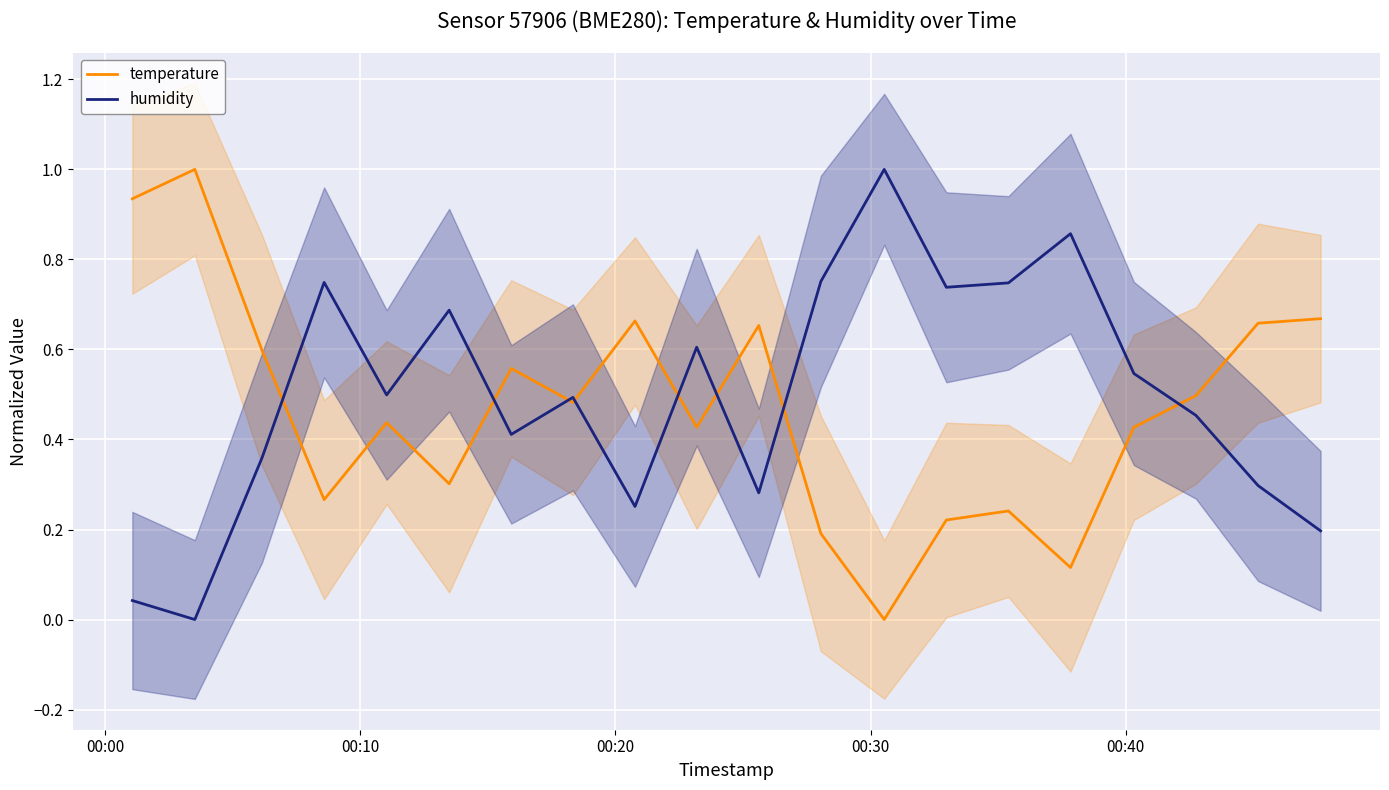

What is the sum of all humidity values?

10.0